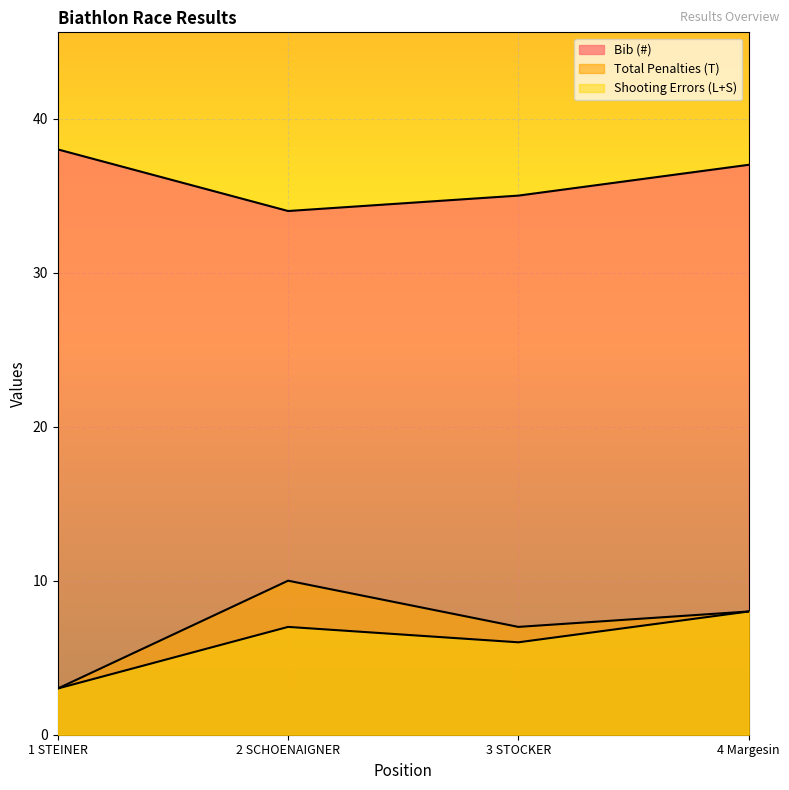

How many values in the Total Penalties (T) series are below 8?

2